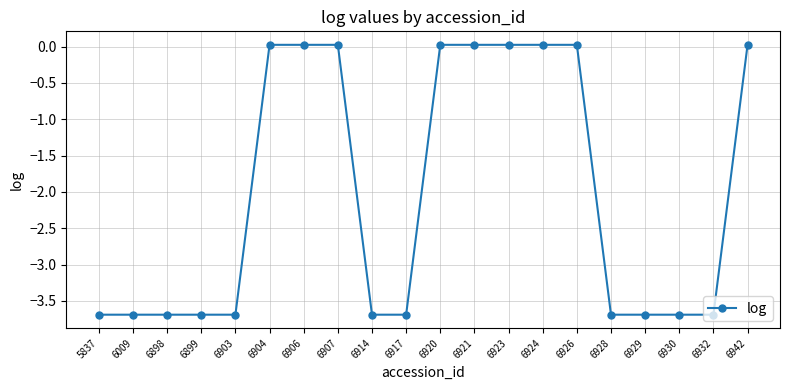

What is the smallest value displayed?

-3.7